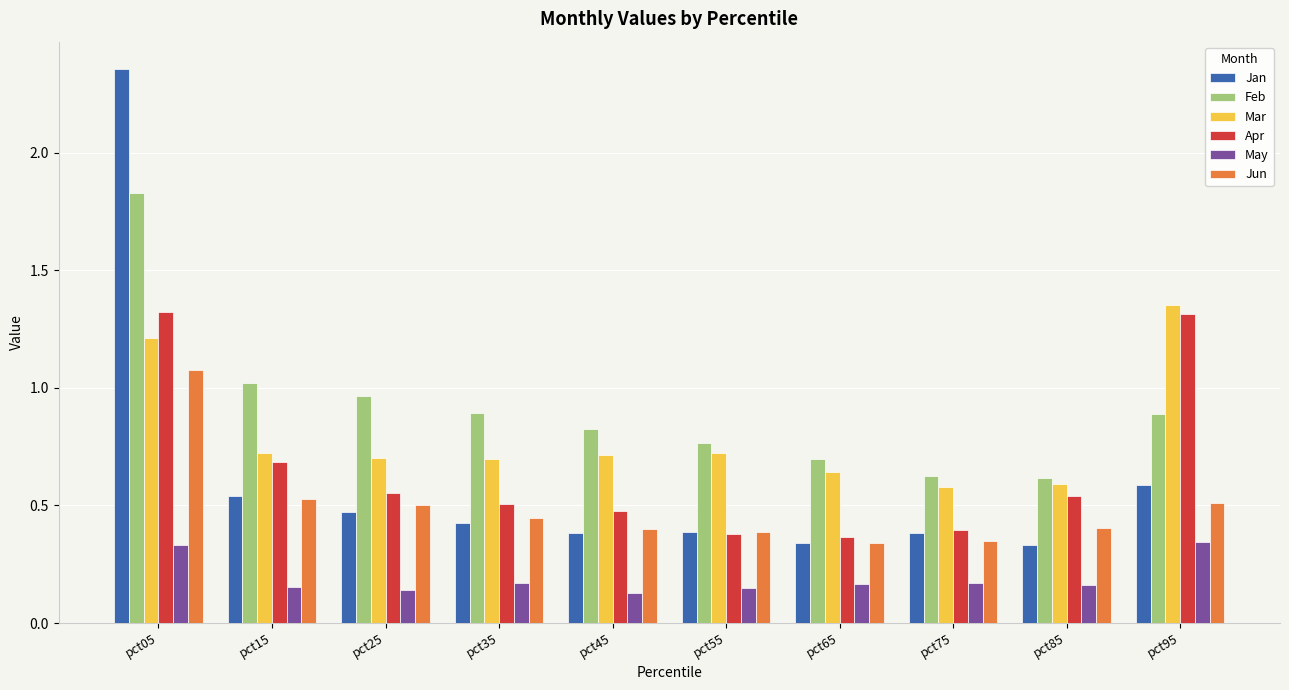

True or false: Jan has a value of 0.4 at pct35.

True